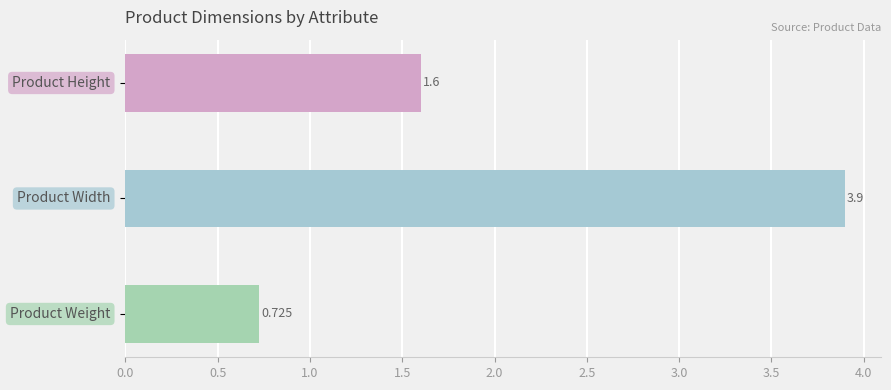

What is the difference between the maximum and second lowest values?

2.3